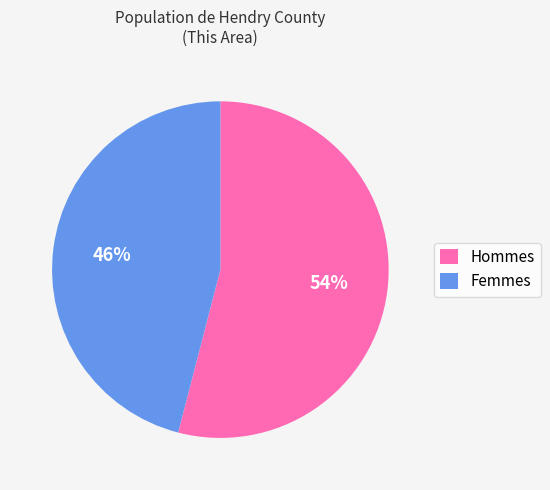

Combined, do Hommes and Femmes account for over 50%?

Yes